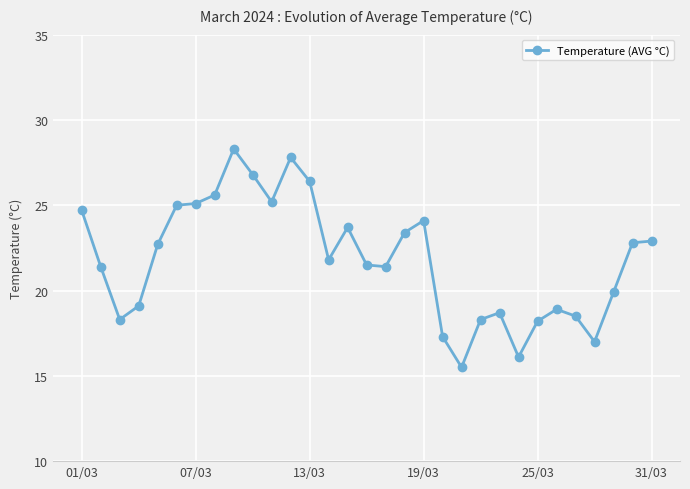

What is the maximum value shown in the chart?

28.3